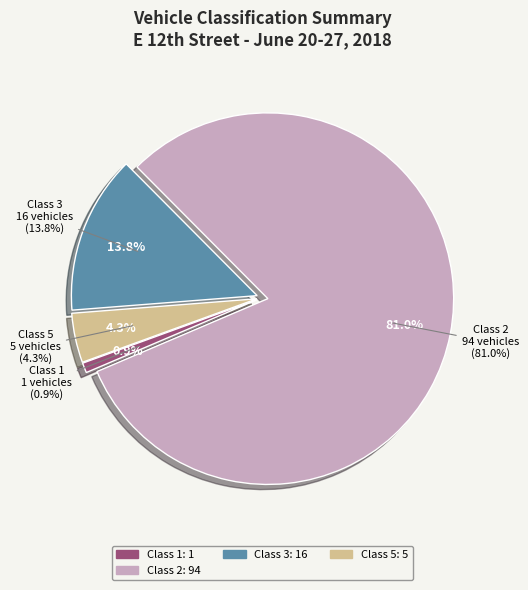

Is Cls 2 the majority of the pie?

No